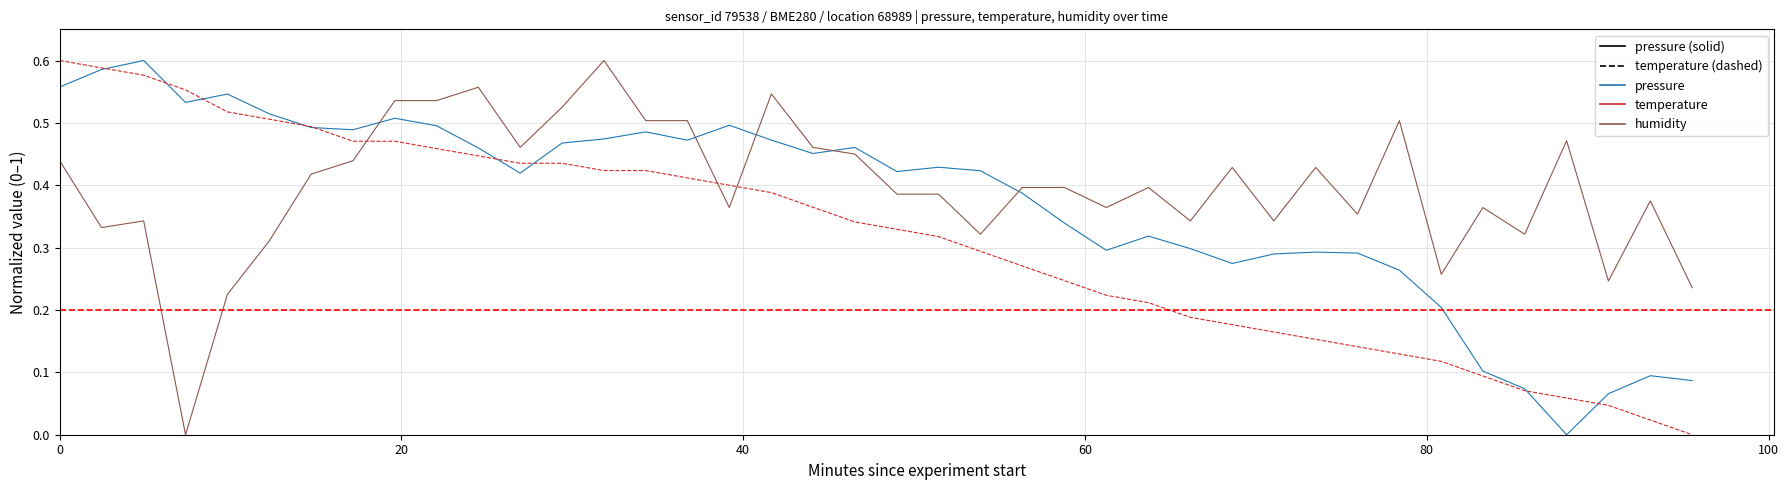

List the series in order of their overall mean, highest first.

humidity, pressure, temperature